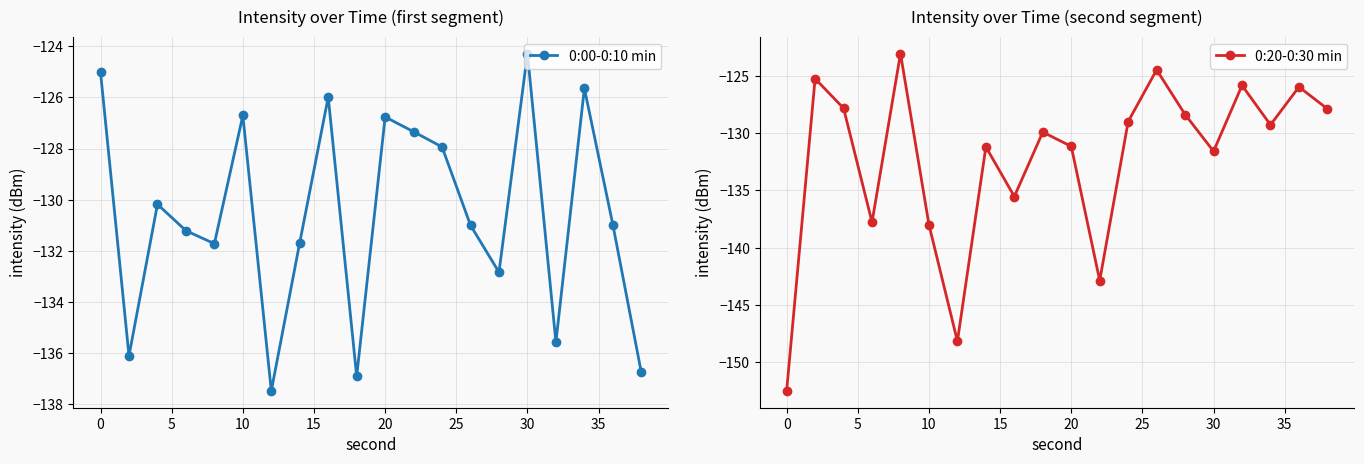

How many data points does each series have?

20